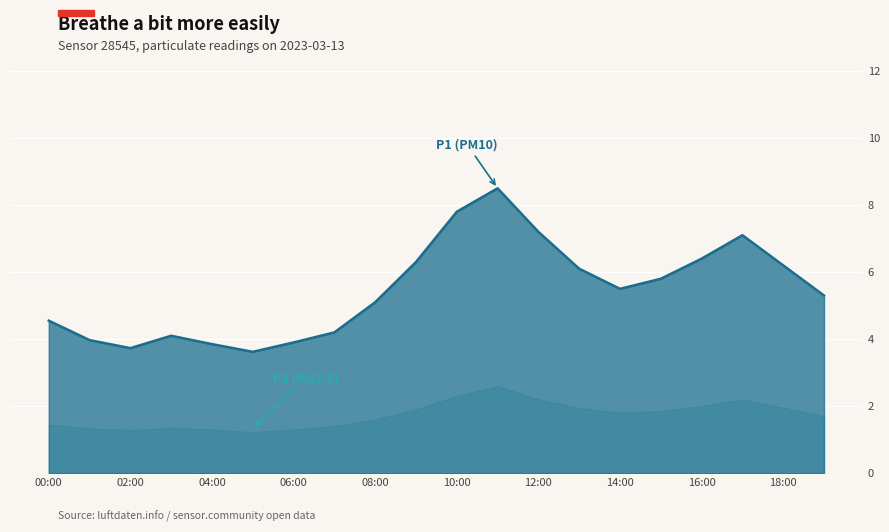

What is the smallest value displayed?

1.2